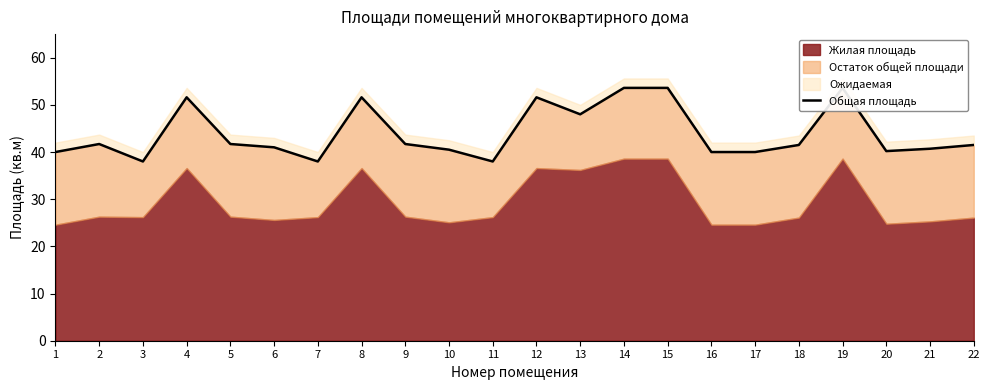

What is the approximate value at 19?

53.6